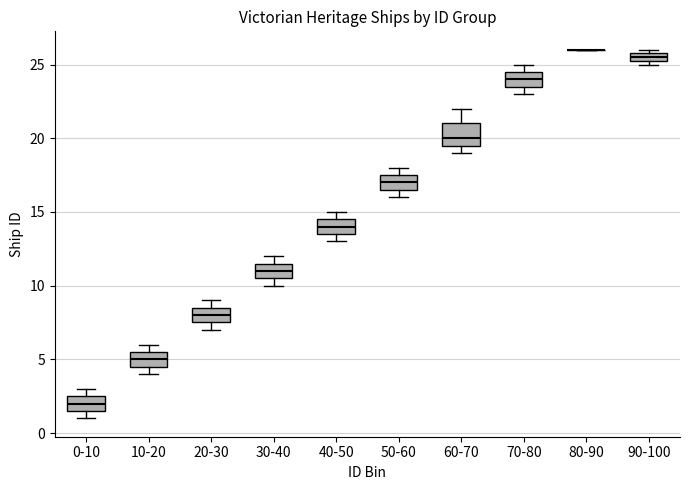

Which box is the tallest, from its lower edge to its upper edge?

60-70